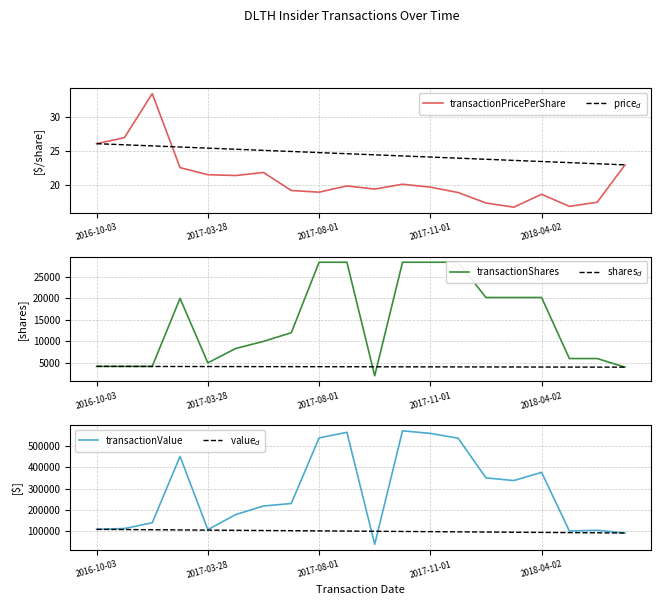

Which series has the largest range (max minus min)?

transactionValue